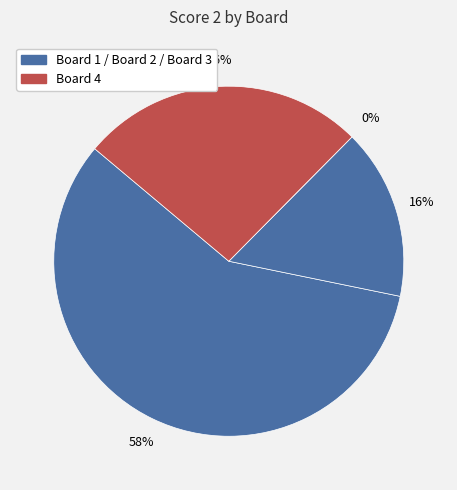

Count the number of slices in the pie.

4